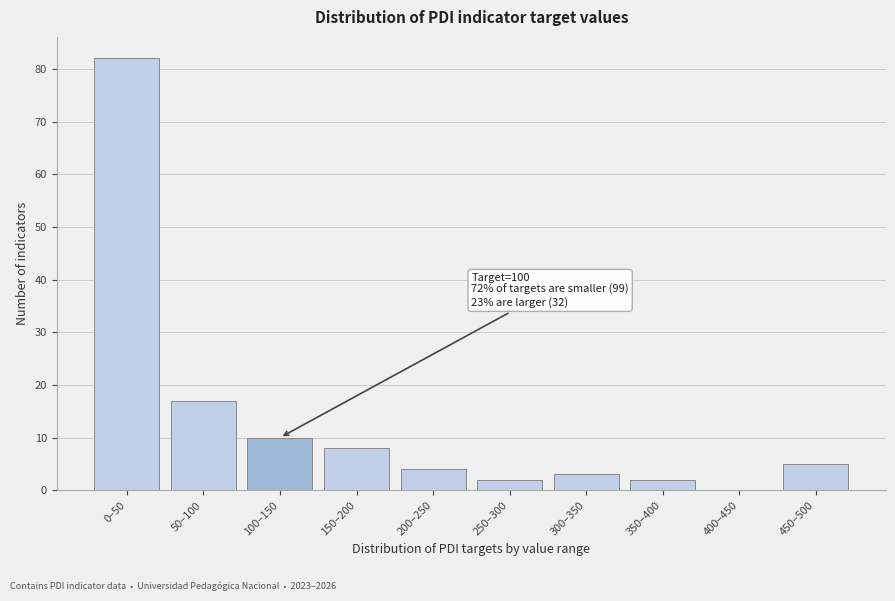

Reading right to left, extract all data points from this chart.

450–500=5	400–450=0	350–400=2	300–350=3	250–300=2	200–250=4	150–200=8	100–150=10	50–100=17	0–50=82